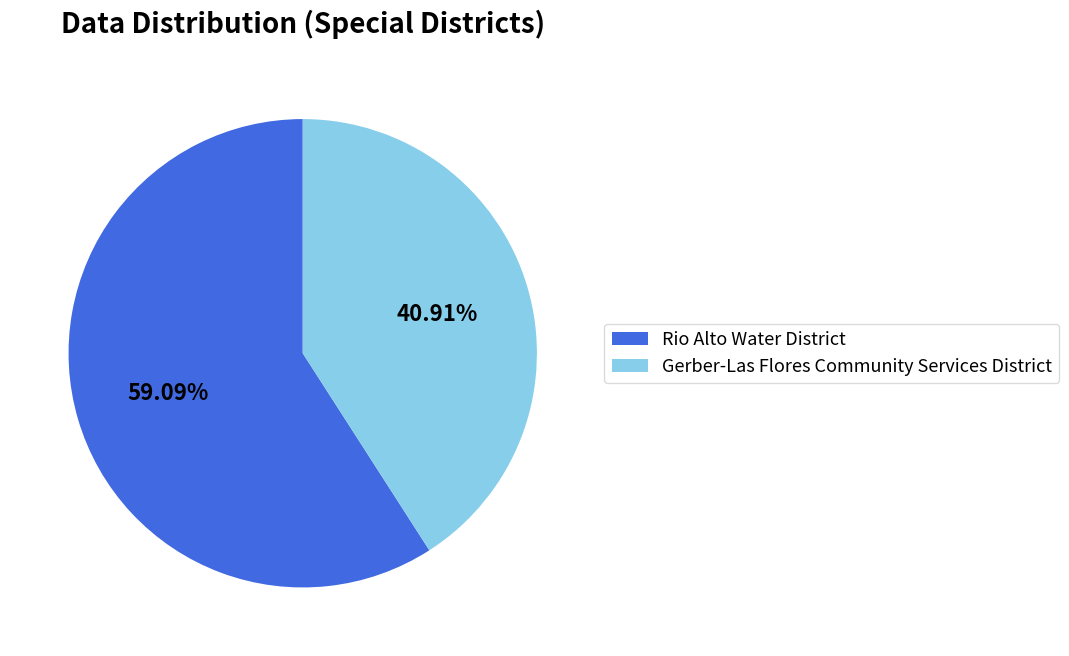

Count the number of slices in the pie.

2